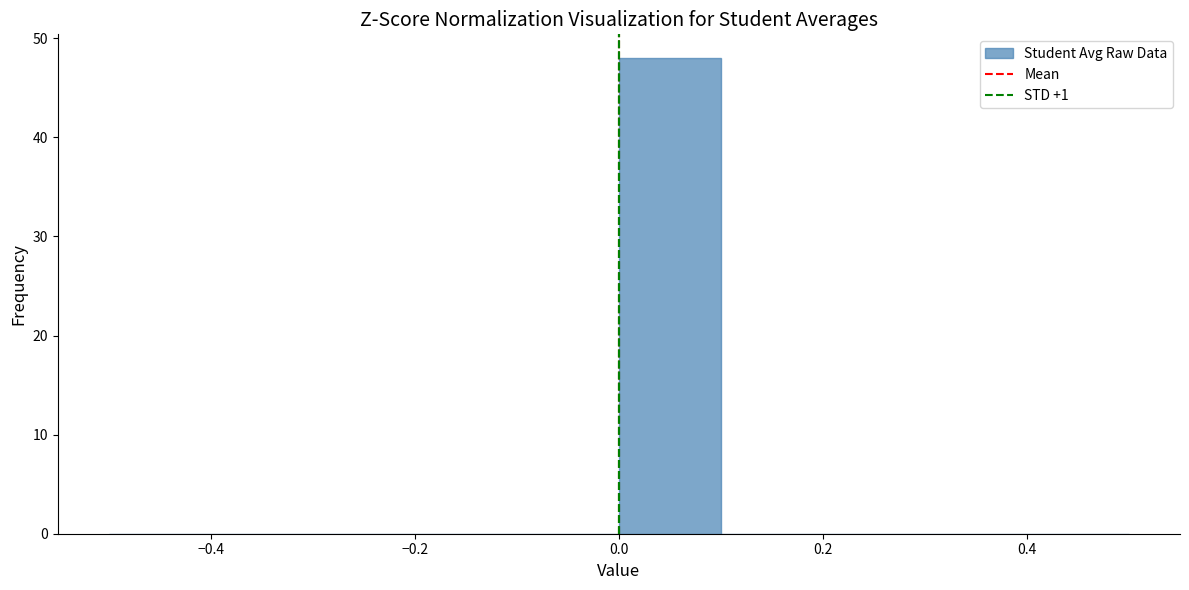

Which range on the x-axis has the tallest bar?

0.0 to 0.1